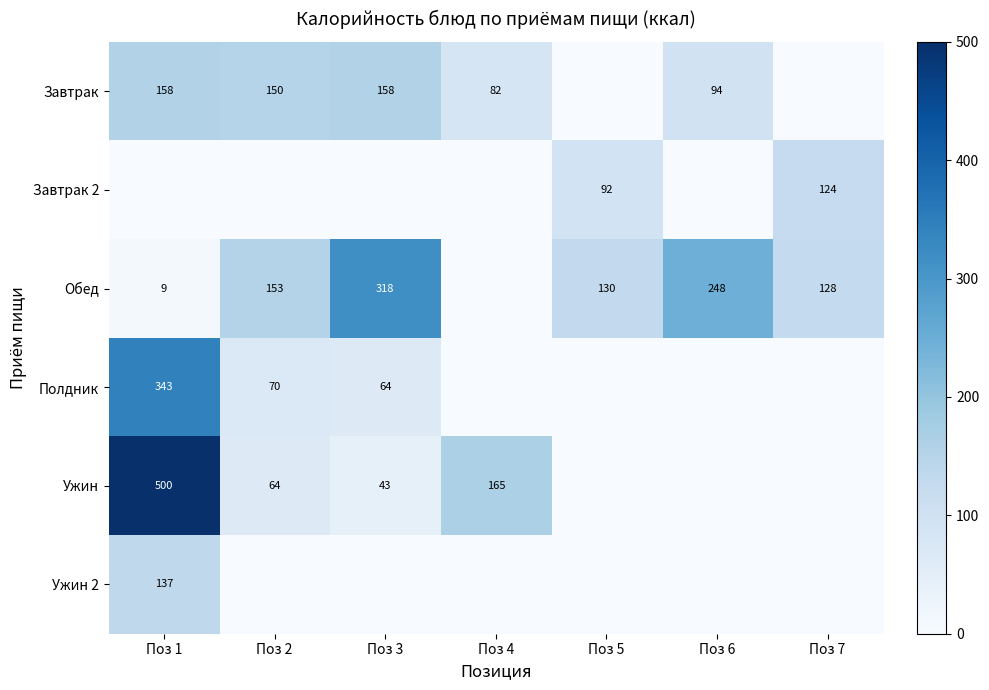

What is the sum of the Обед values at Поз 5 and Поз 2?

283